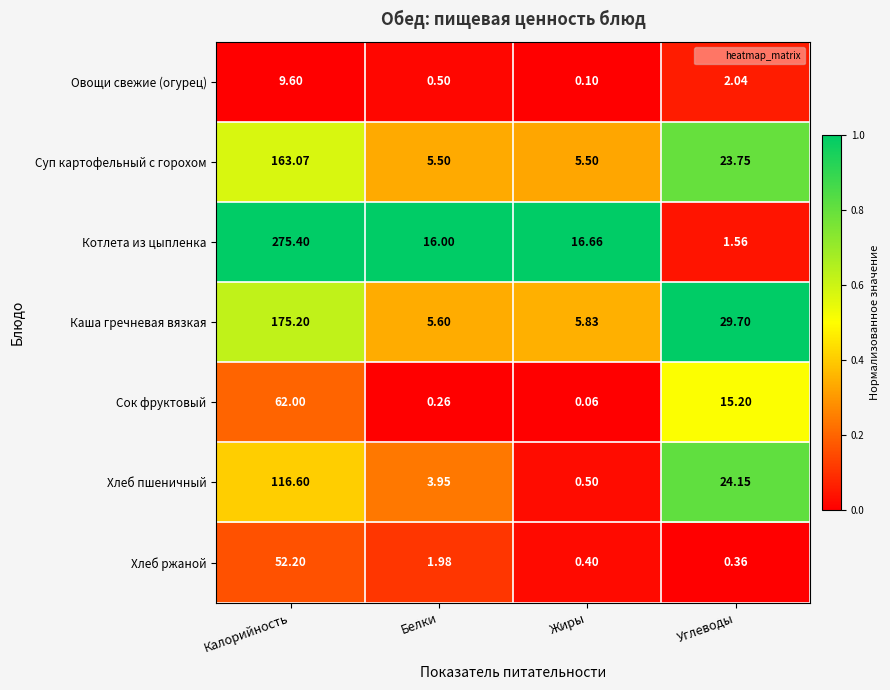

Which series has the widest spread of values?

Котлета из цыпленка